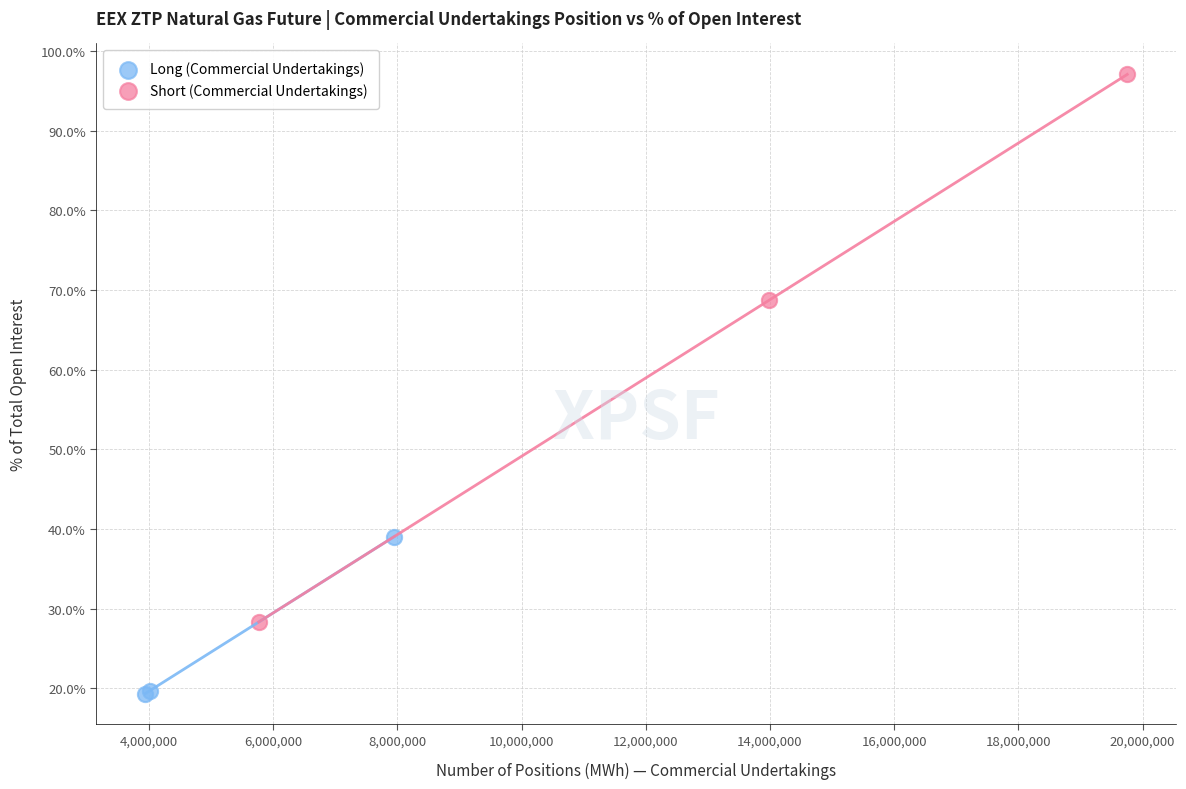

Which series has the widest spread of Y values?

Short (Commercial Undertakings)